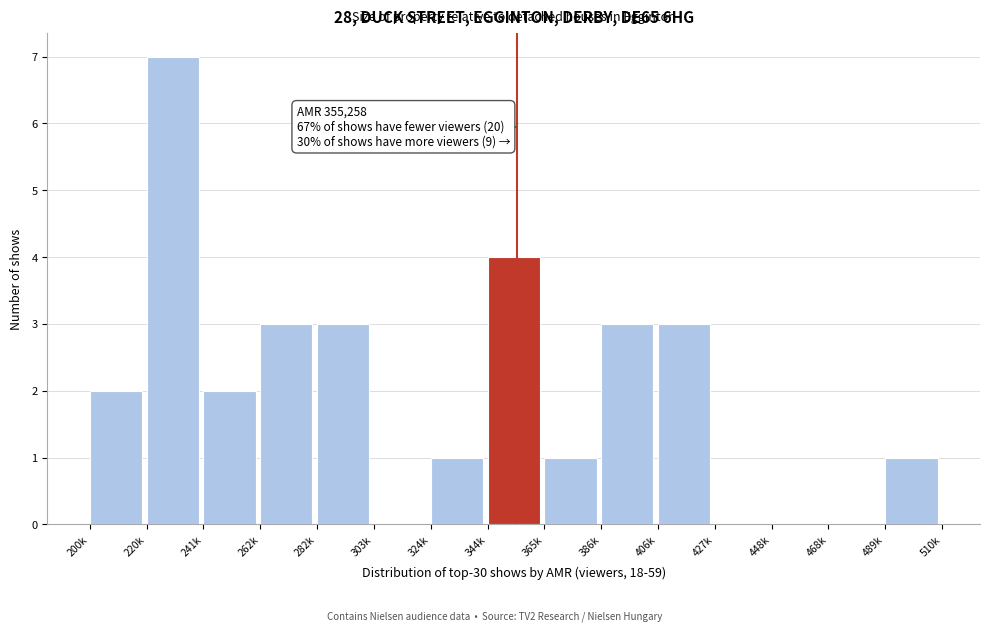

Reading left to right, what are all the values shown in this chart?

200k=2	220k=7	241k=2	262k=3	282k=3	303k=0	324k=1	344k=4	365k=1	386k=3	406k=3	427k=0	448k=0	468k=0	489k=1